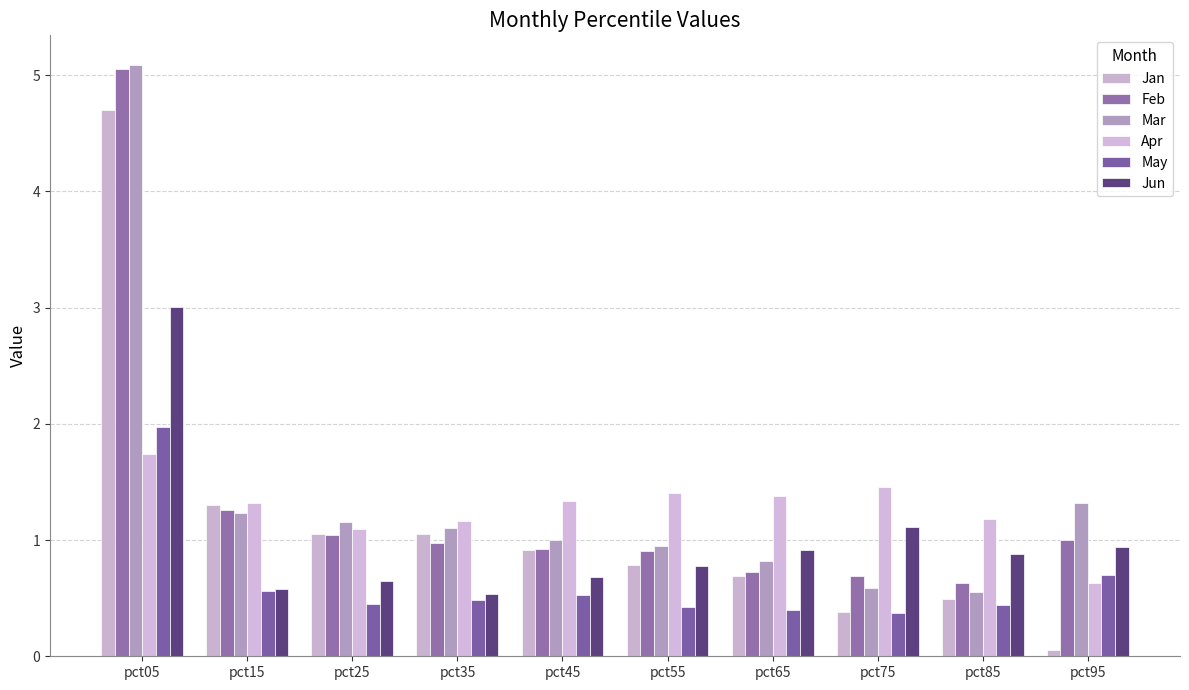

Which label corresponds to the smallest value in the chart?

pct95